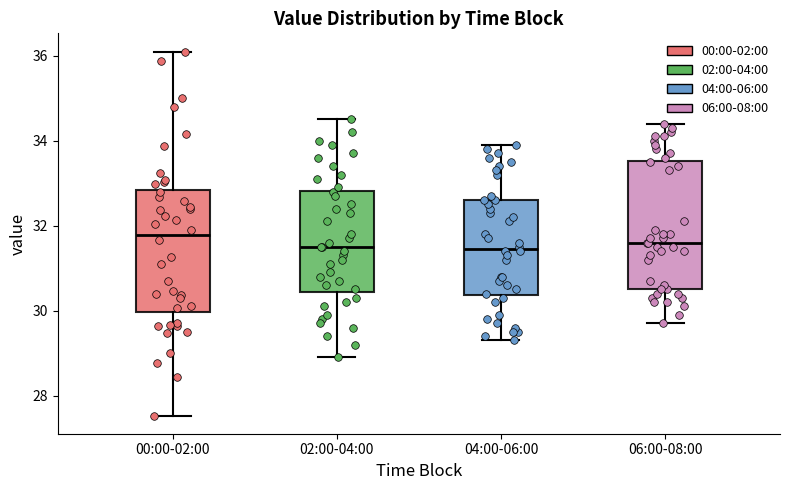

Reading left to right, transcribe this box plot: for each box, give where its median line is, the range the box spans, and where its two whiskers end, as read against the y-axis. The values are not printed on the chart, so give them approximately, as read against the axis.

00:00-02:00: median 31.8, box 30.0 to 32.8, whiskers 27.6 to 36.2
02:00-04:00: median 31.6, box 30.4 to 32.8, whiskers 29.0 to 34.6
04:00-06:00: median 31.4, box 30.4 to 32.6, whiskers 29.4 to 34.0
06:00-08:00: median 31.6, box 30.6 to 33.6, whiskers 29.8 to 34.4